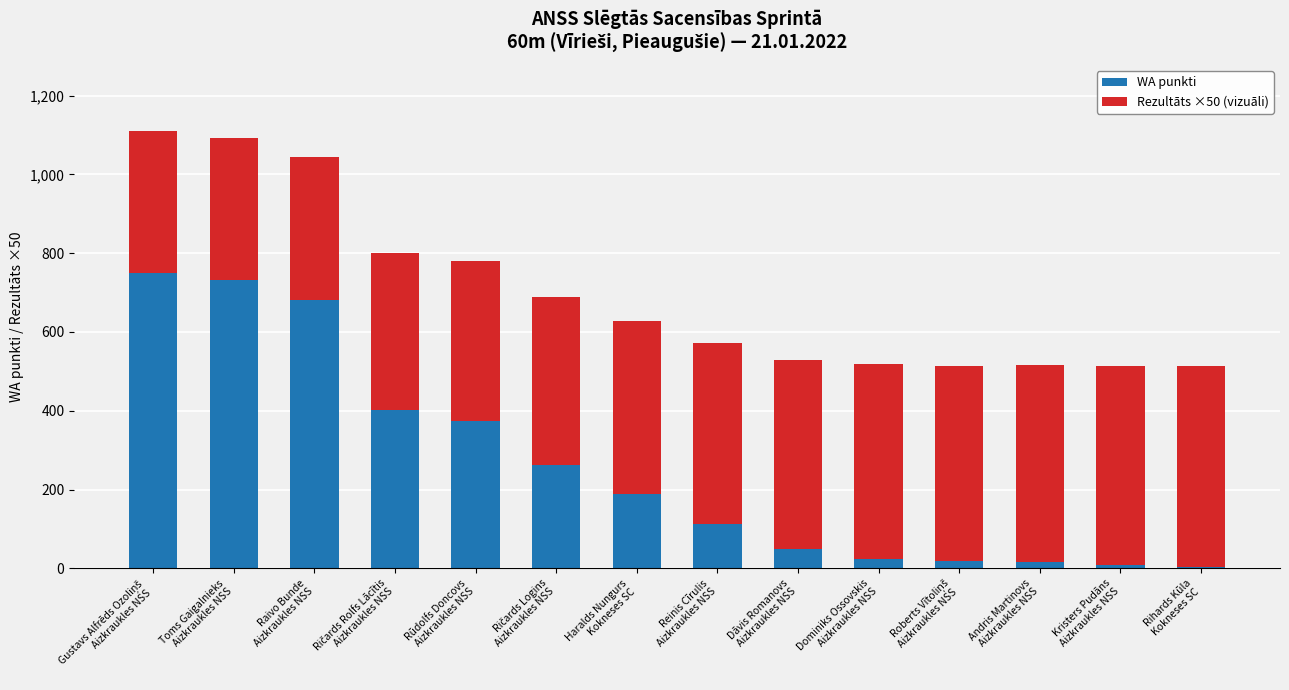

How many bars are there in total?

14